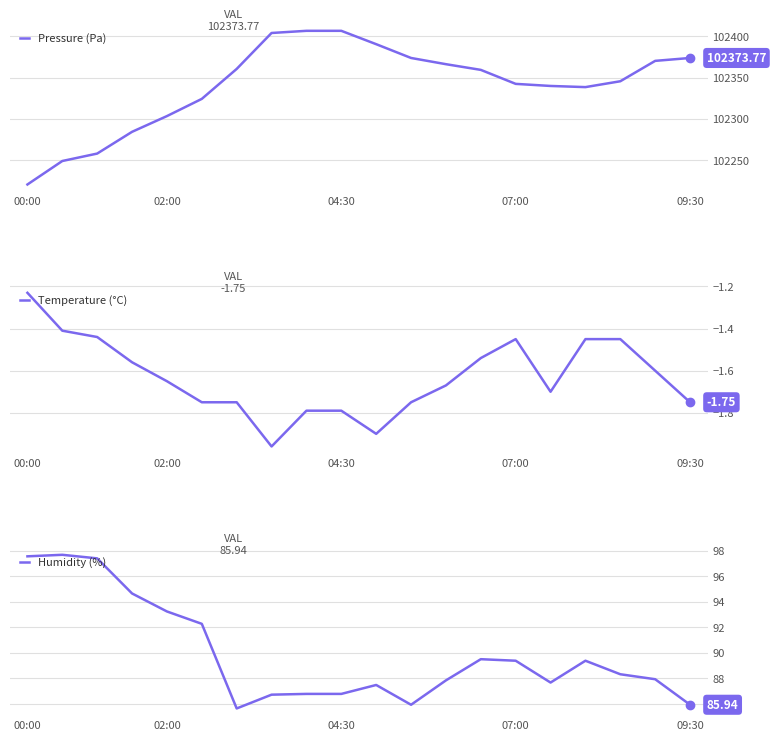

Is this an area chart (filled region under the line)?

No